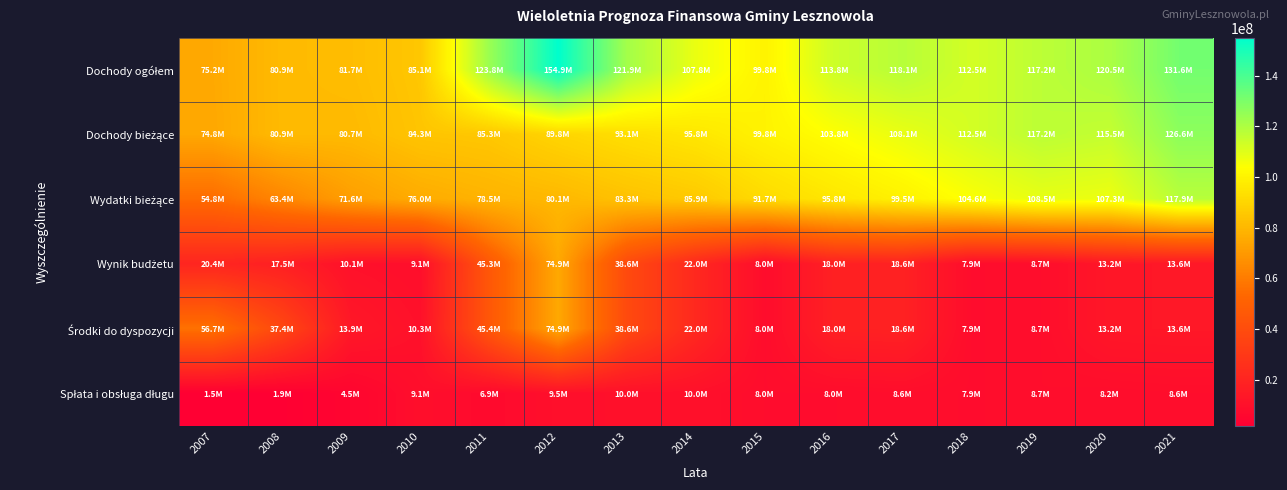

What is the difference between the highest and lowest values at 2020?

112259482